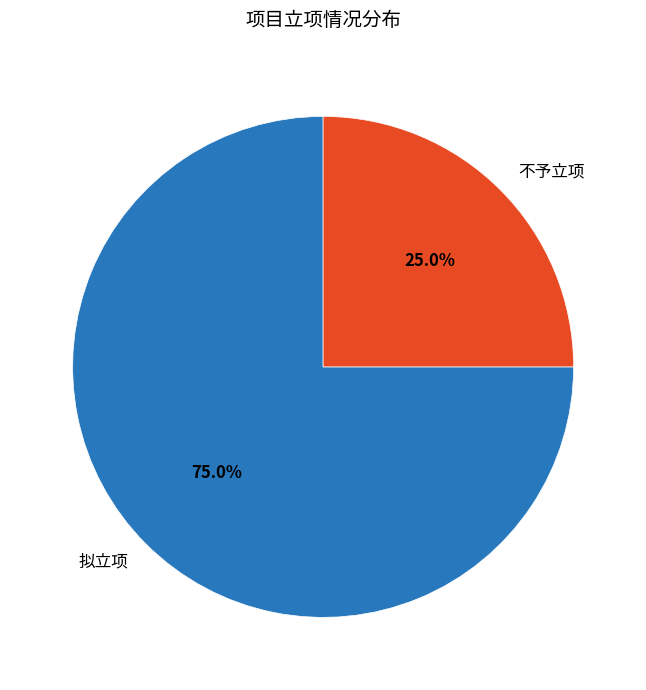

To the nearest percent, what is the difference between the largest and smallest slice percentages?

50%